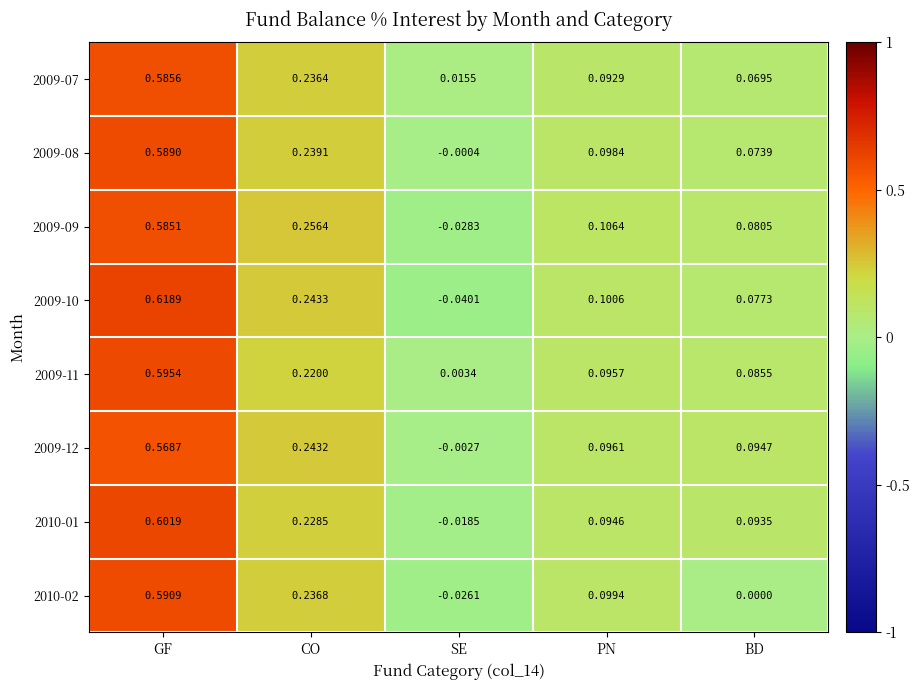

Is the value of 2010-01 at PN greater than the value of 2010-02 at PN?

No